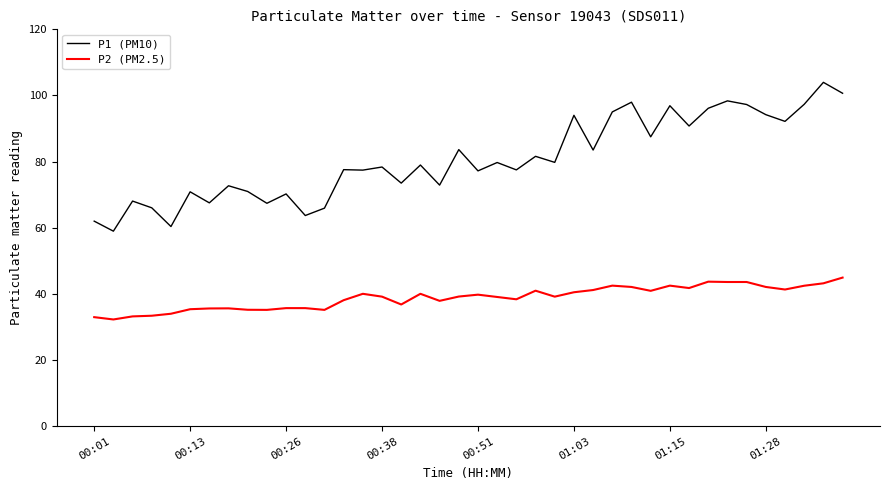

Rank the series by their maximum value, from lowest to highest.

P2 (PM2.5), P1 (PM10)